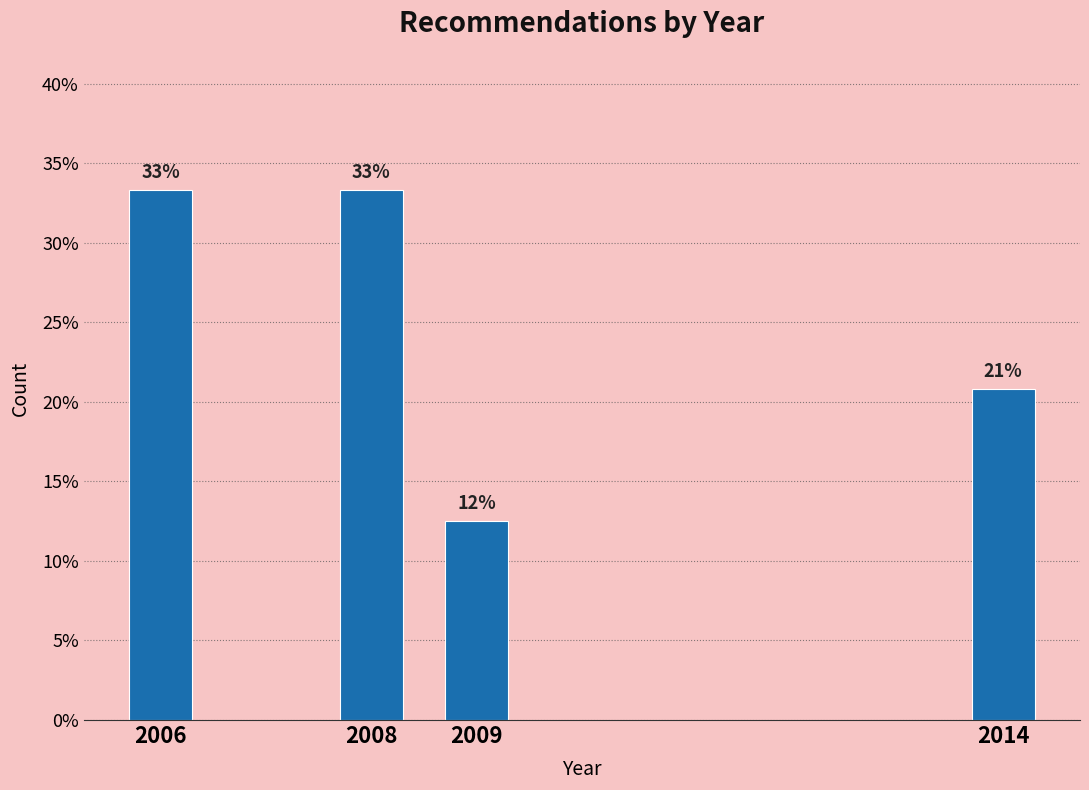

Does the chart contain any negative values?

No